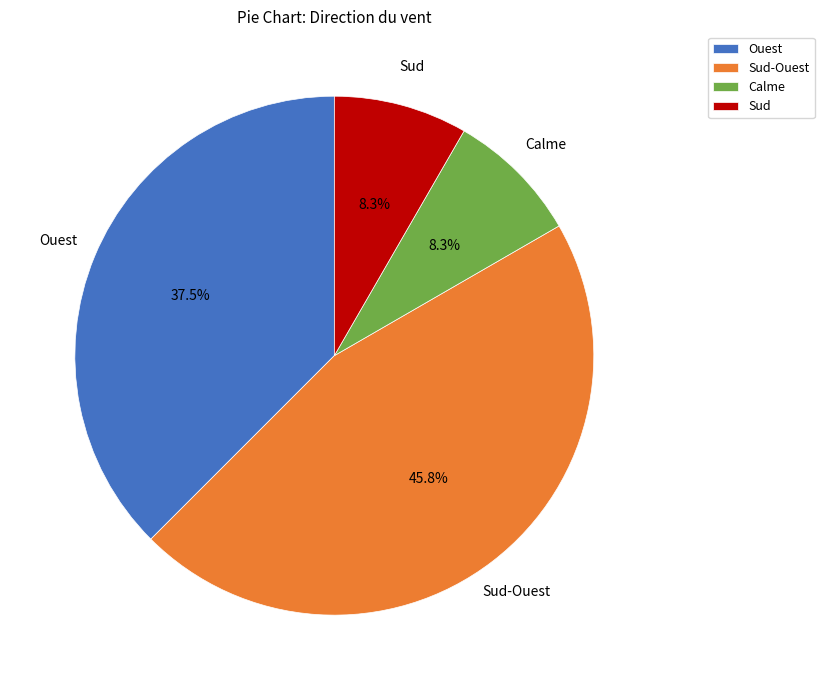

Does Sud-Ouest represent more than half of the total?

No